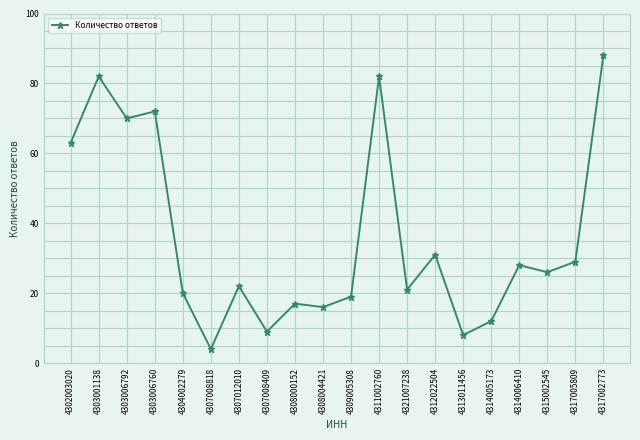

What is the label of the 17th point from the left?

4314006410